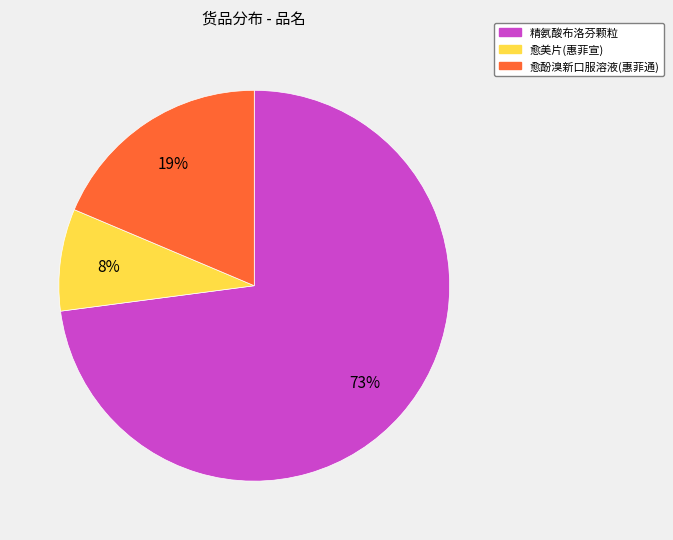

How many slices are in this pie chart?

3